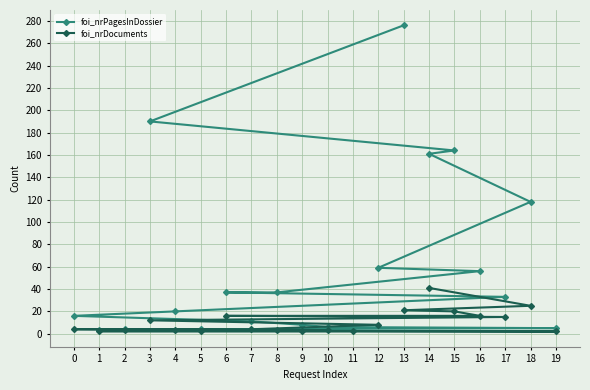

What is the difference between the maximum and second lowest values in the foi_nrPagesInDossier series?

273